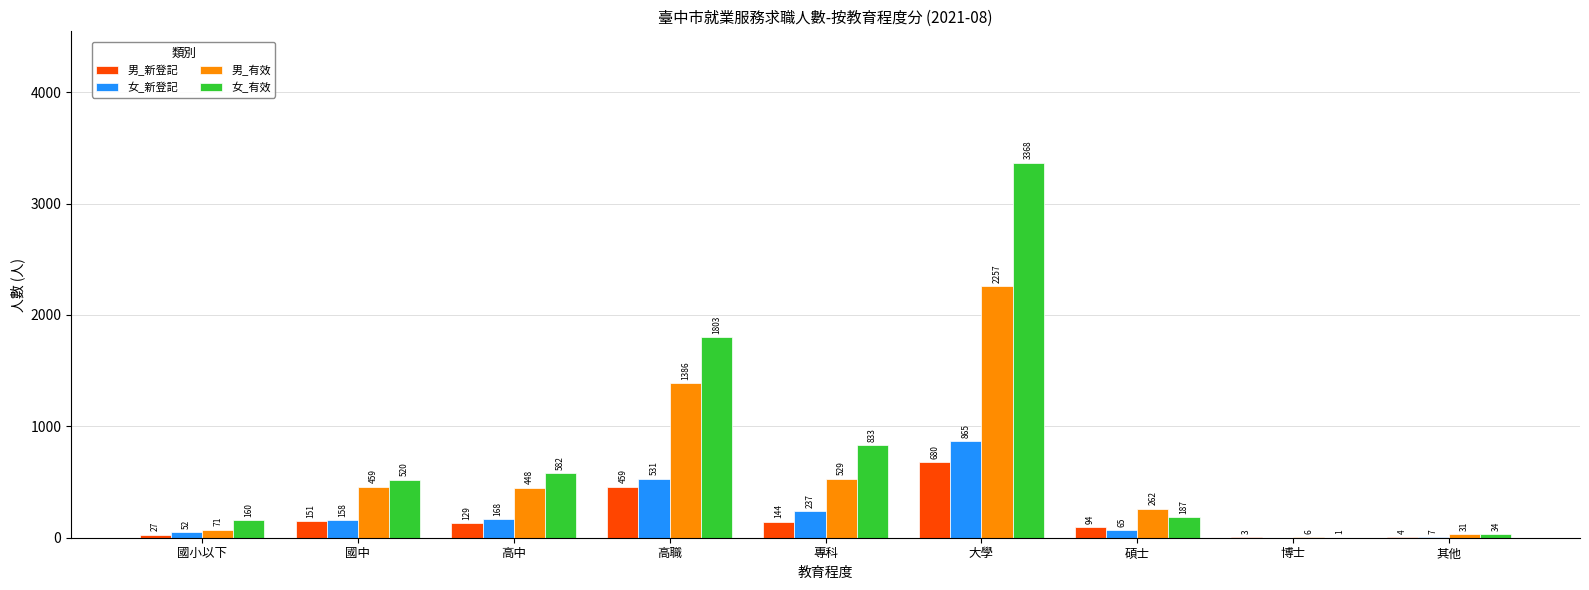

What is the total value across all series at 國中?

1288